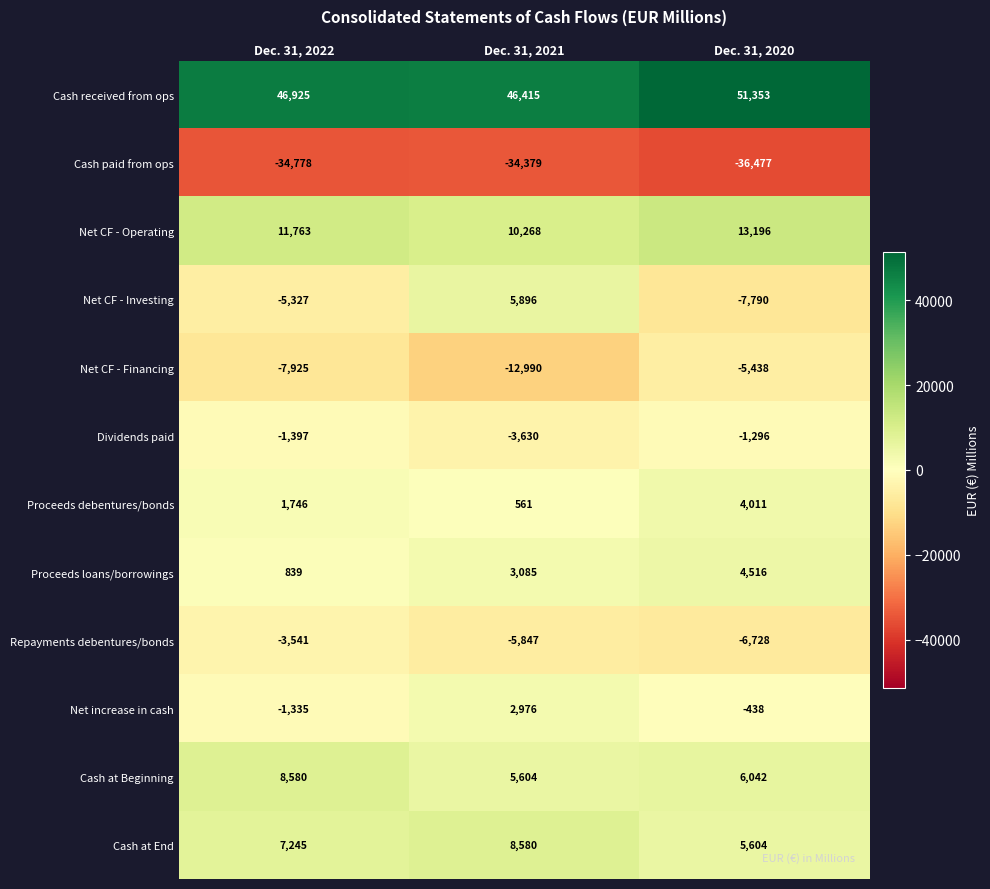

At how many categories does at least one series exceed 27211?

3